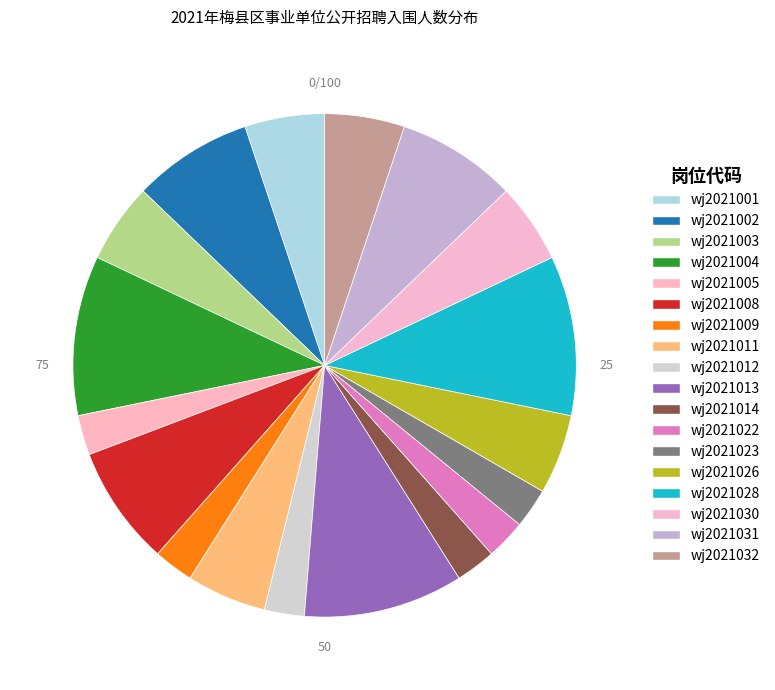

Count the number of slices in the pie.

18